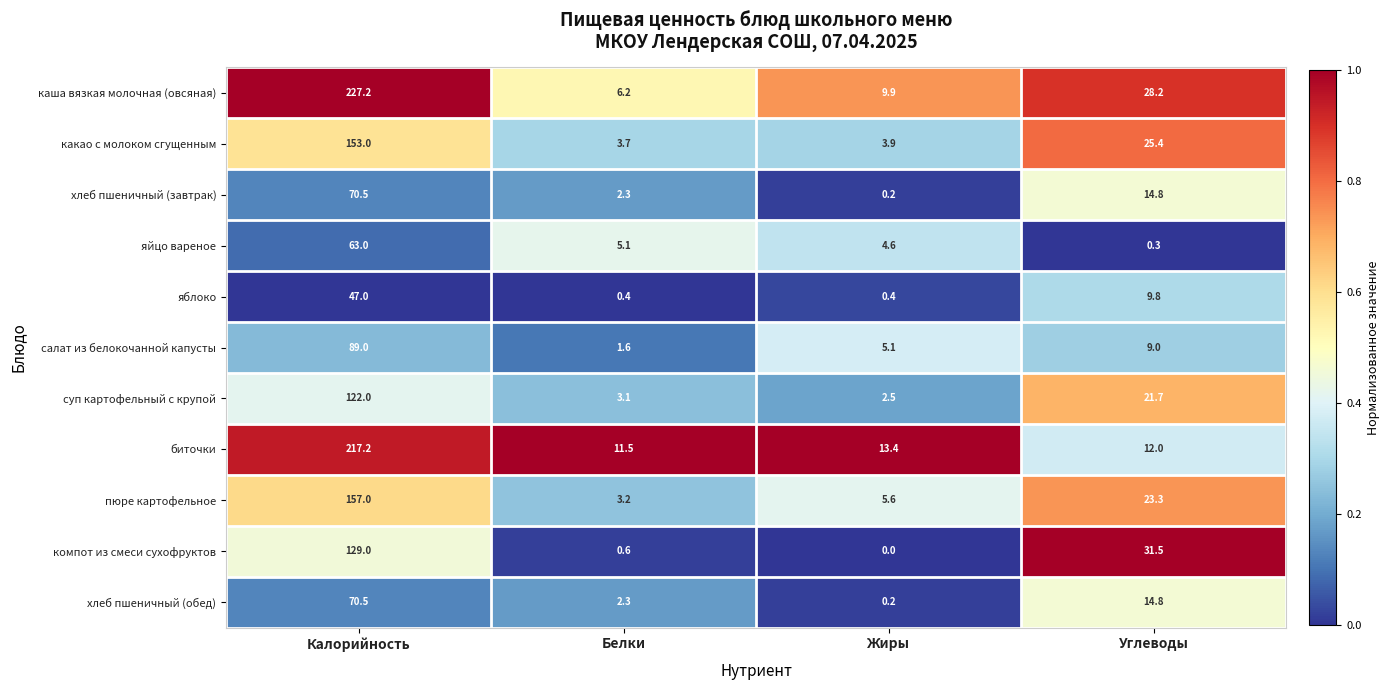

What is the total value across all series at Жиры?

45.8